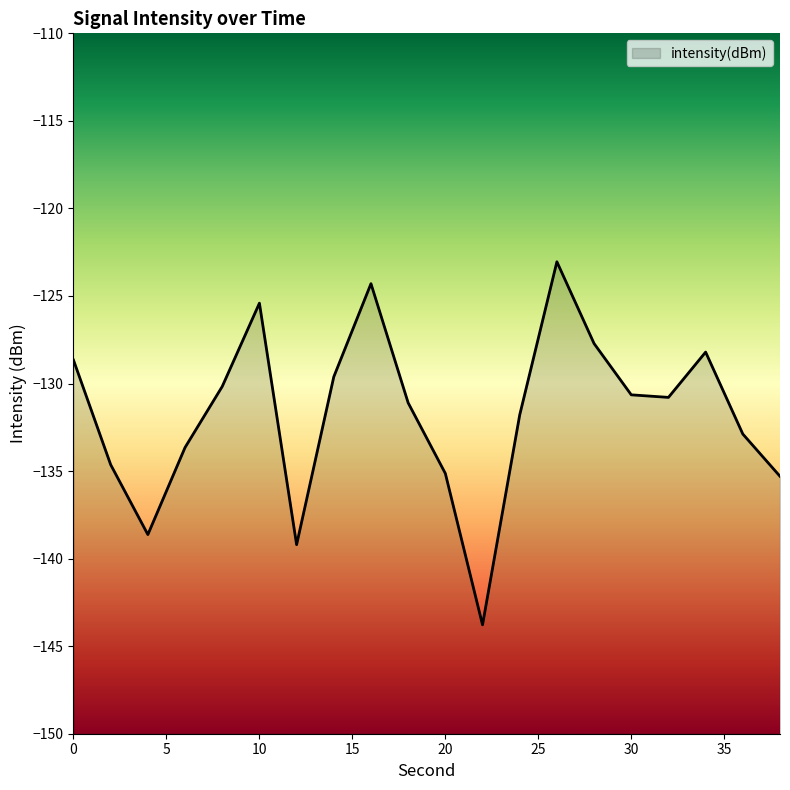

What is the minimum value shown in the chart?

-143.8